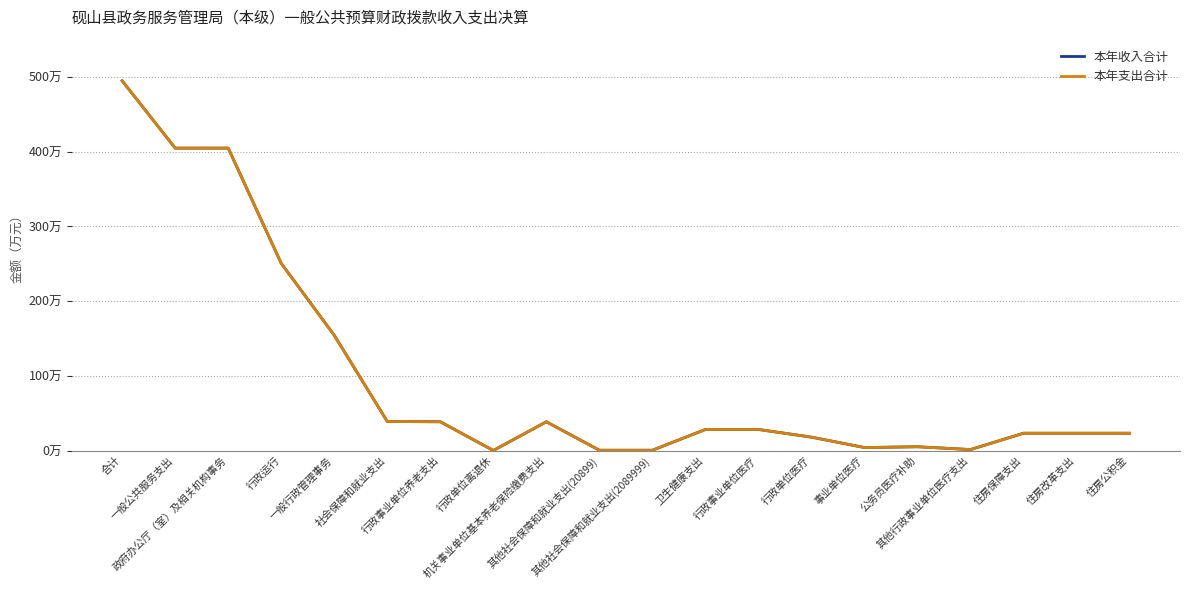

List the labels in order of 本年收入合计 value, smallest first.

行政单位离退休, 其他社会保障和就业支出(20899), 其他社会保障和就业支出(2089999), 其他行政事业单位医疗支出, 事业单位医疗, 公务员医疗补助, 行政单位医疗, 住房保障支出, 住房改革支出, 住房公积金, 卫生健康支出, 行政事业单位医疗, 机关事业单位基本养老保险缴费支出, 行政事业单位养老支出, 社会保障和就业支出, 一般行政管理事务, 行政运行, 一般公共服务支出, 政府办公厅（室）及相关机构事务, 合计